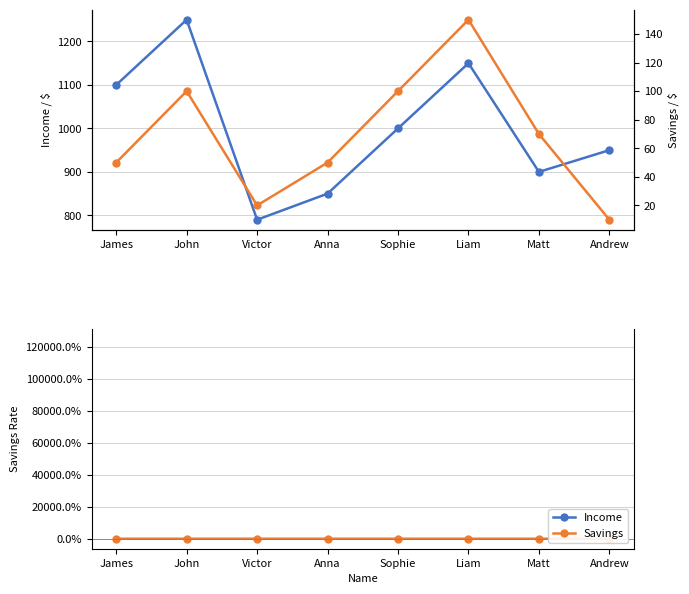

True or false: Savings has more than 1 interior local peaks.

True